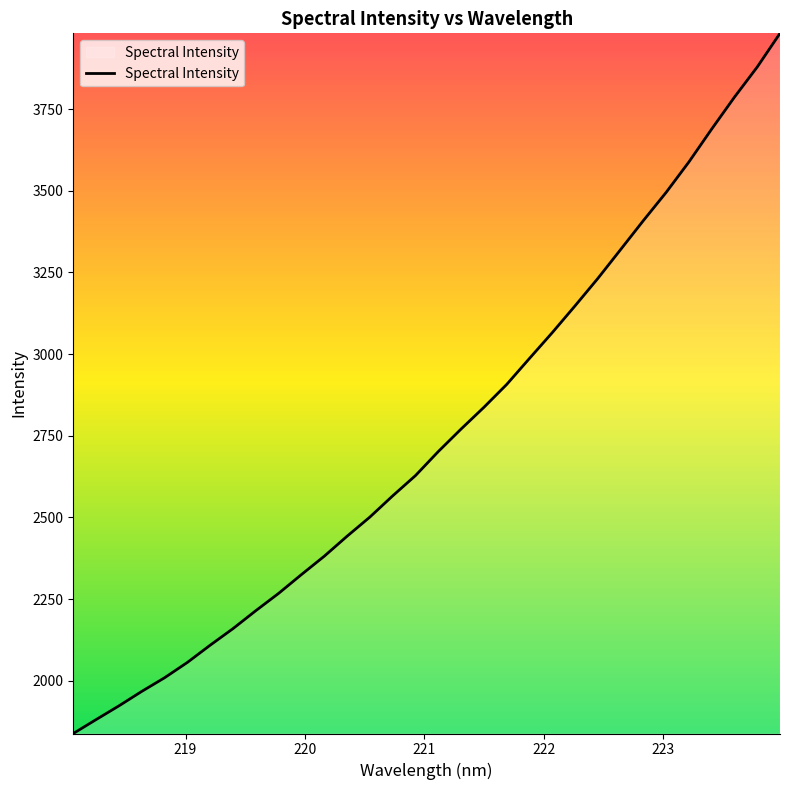

What is the maximum value shown in the chart?

3981.6